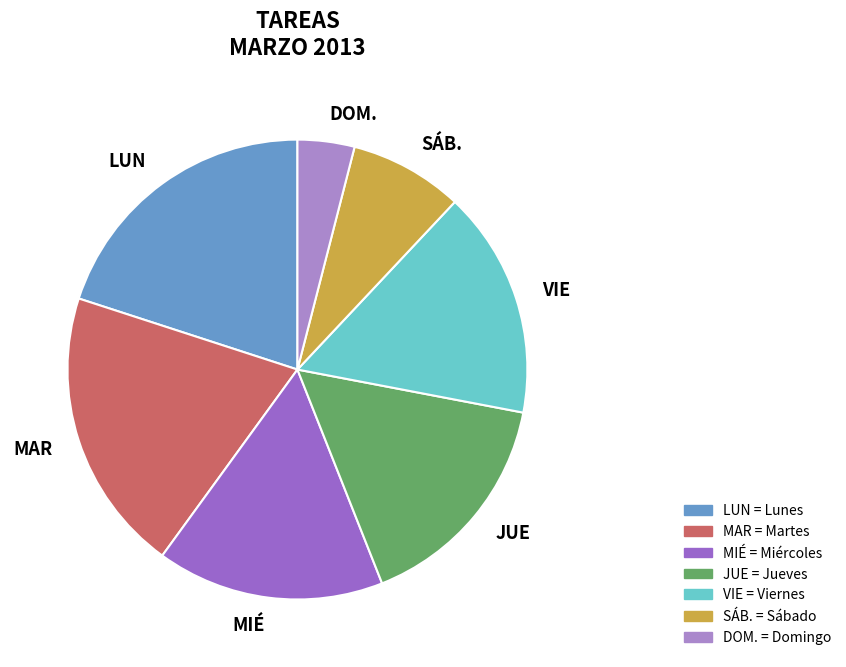

Is it true that MAR is 10% of the pie?

False